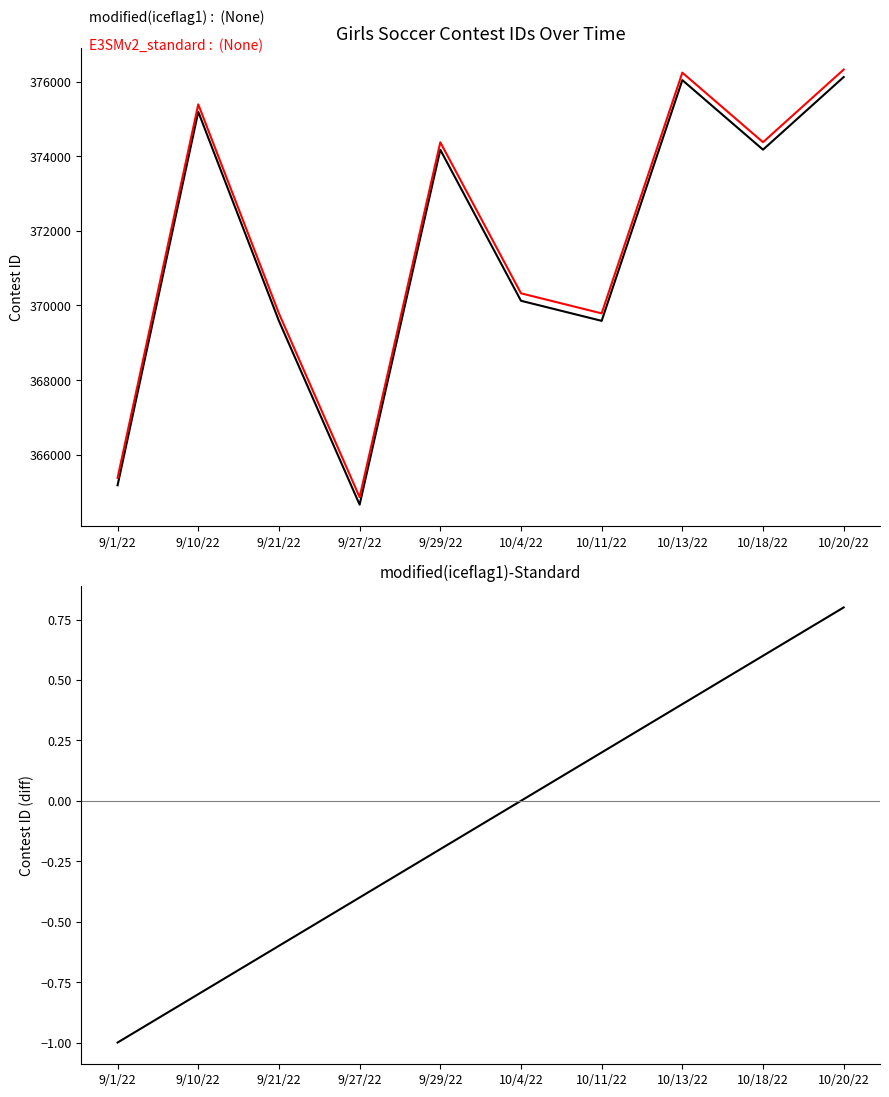

What is the label of the 5th point from the left?

9/29/22